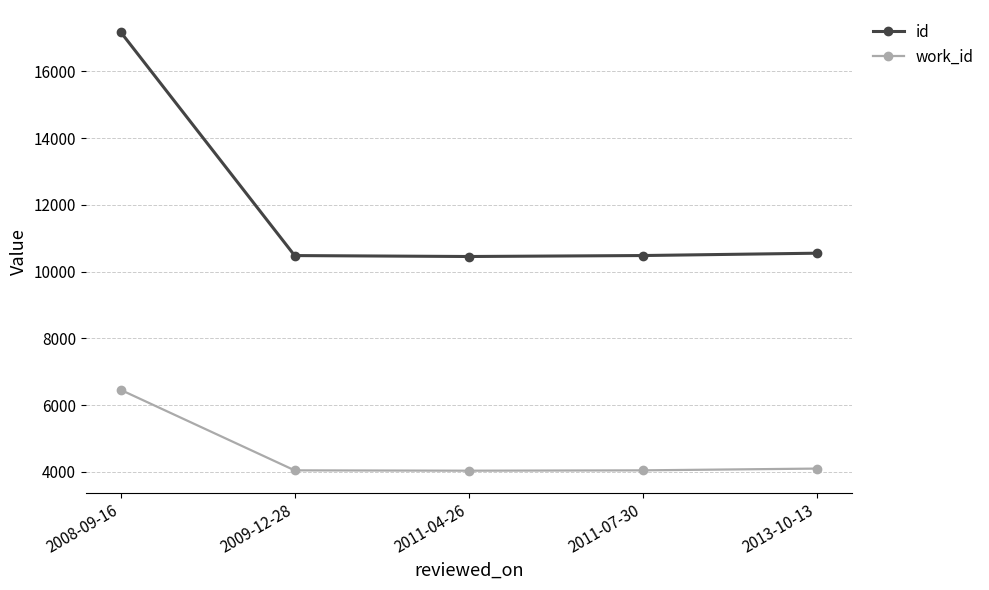

What are all the series names shown in the legend?

id, work_id